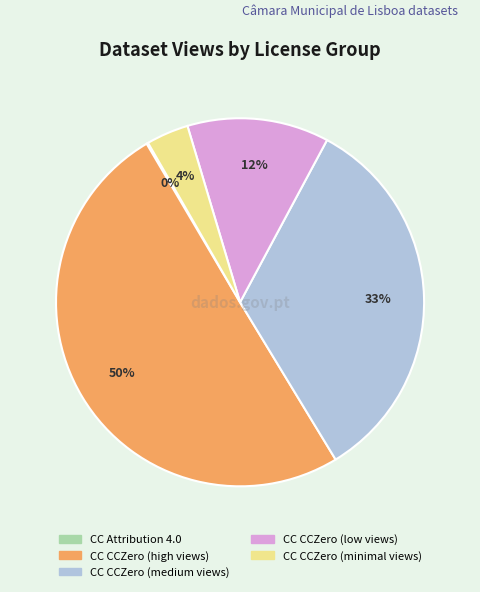

To the nearest percent, what is the average slice percentage?

20%